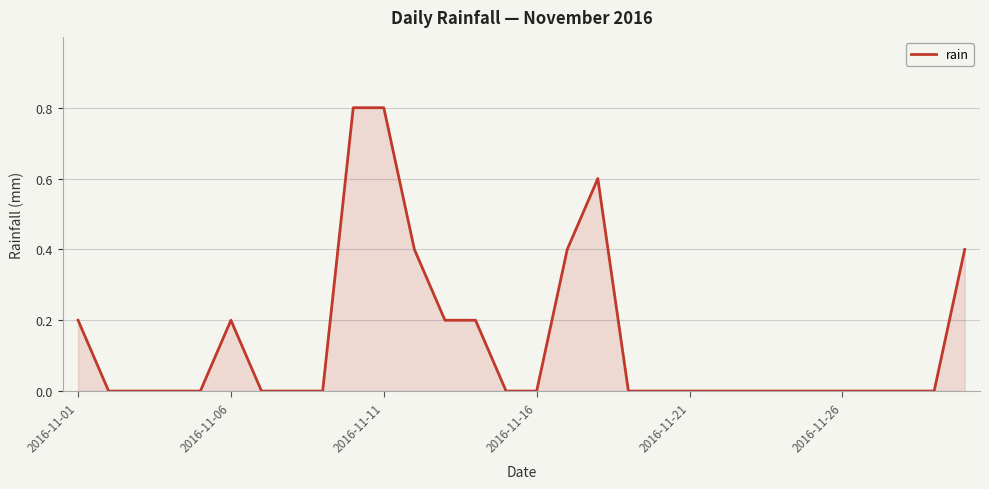

What is the difference between the maximum and minimum values?

0.8